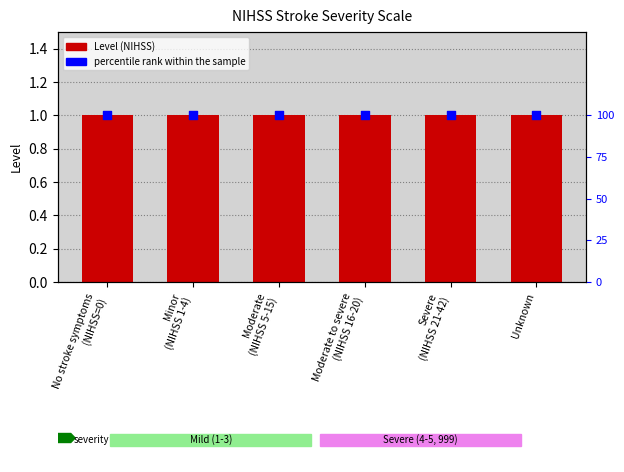

Which series has the largest total across all categories?

percentile rank within the sample